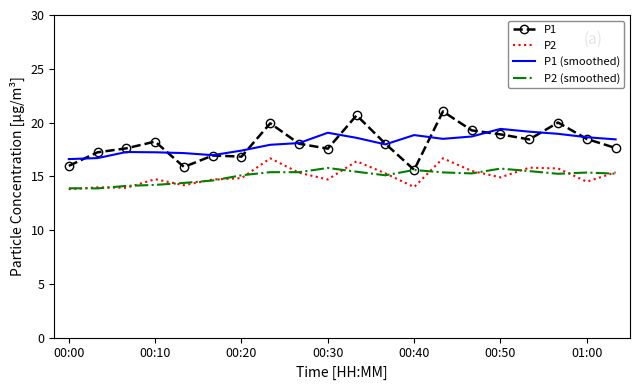

What are all the series names shown in the legend?

P1, P2, P1 (smoothed), P2 (smoothed)